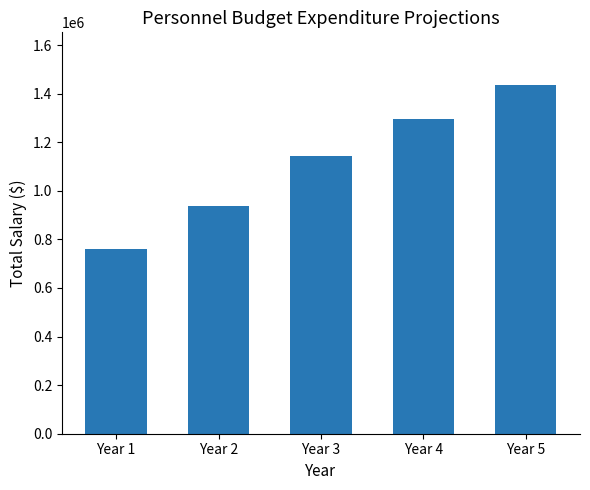

What is the value of the 2nd bar from the left?

939000